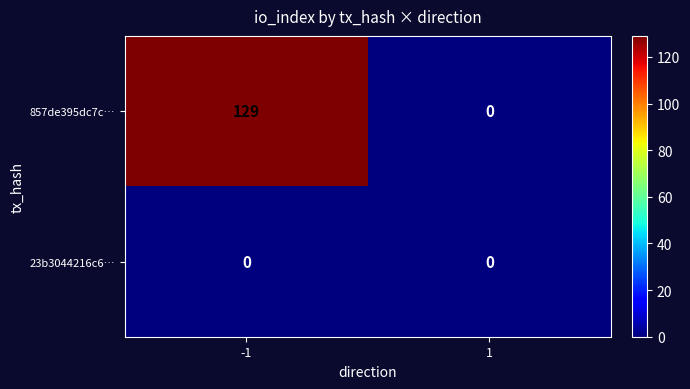

Count the number of data series in this chart.

2